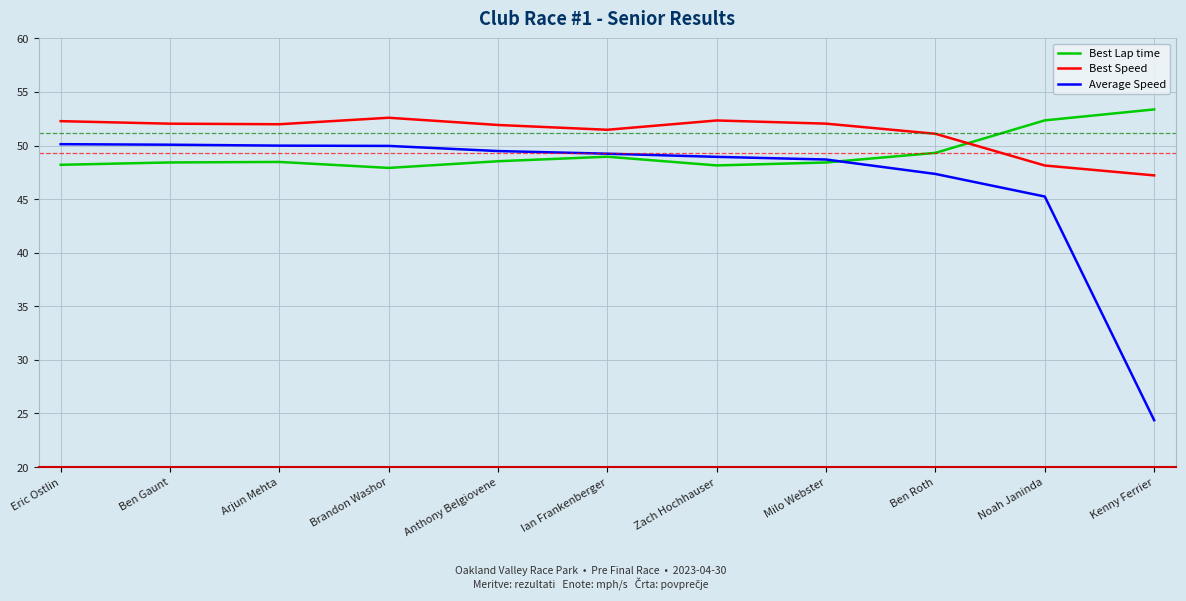

What is the average value of the Best Lap time series?

49.3